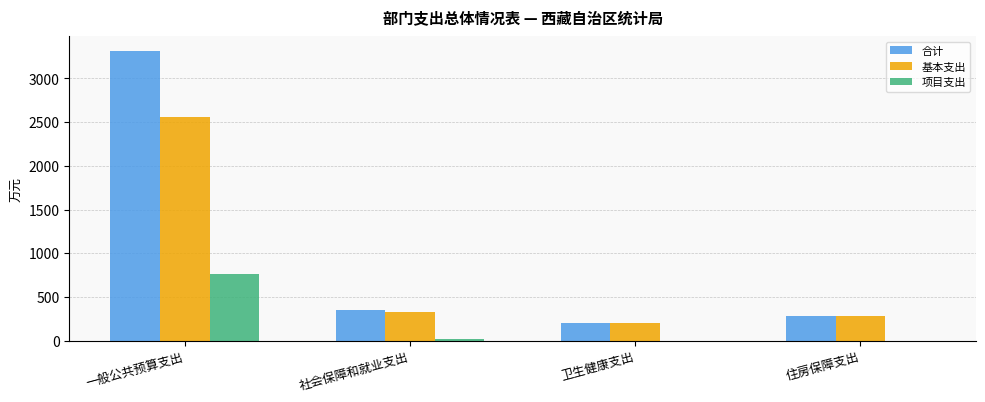

What is the maximum value for 项目支出?

762.2